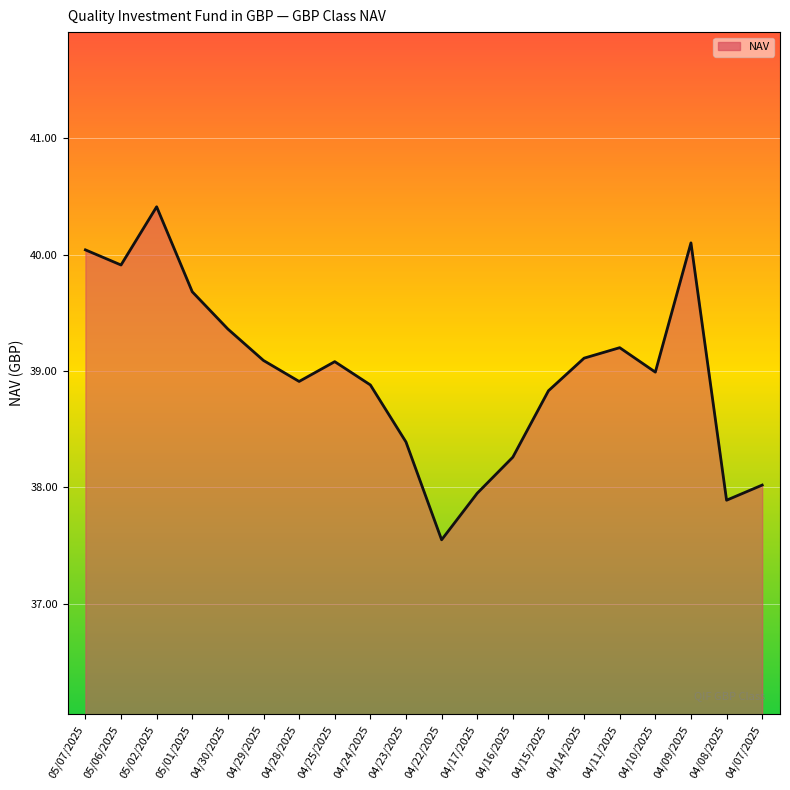

Where is the first local minimum?

05/06/2025